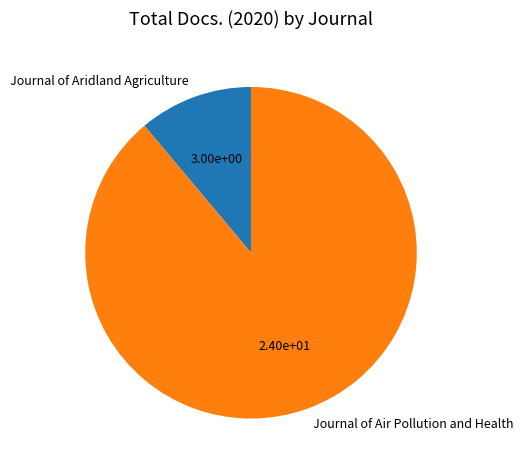

Does Journal of Air Pollution and Health account for over 50% of the chart?

Yes